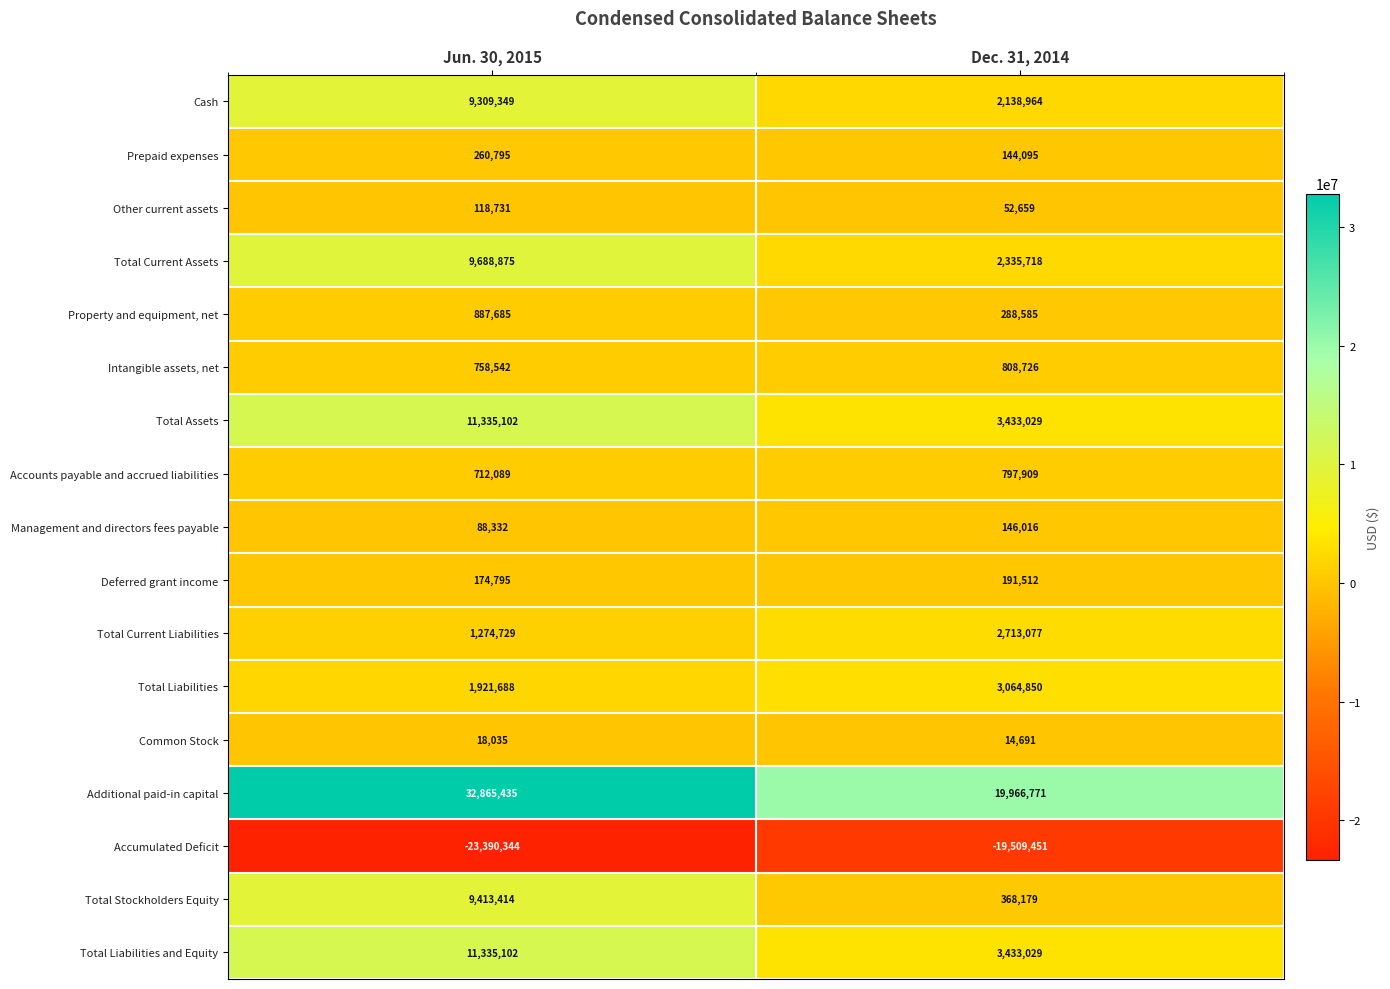

At which category does the chart reach its minimum across all series?

Jun. 30, 2015